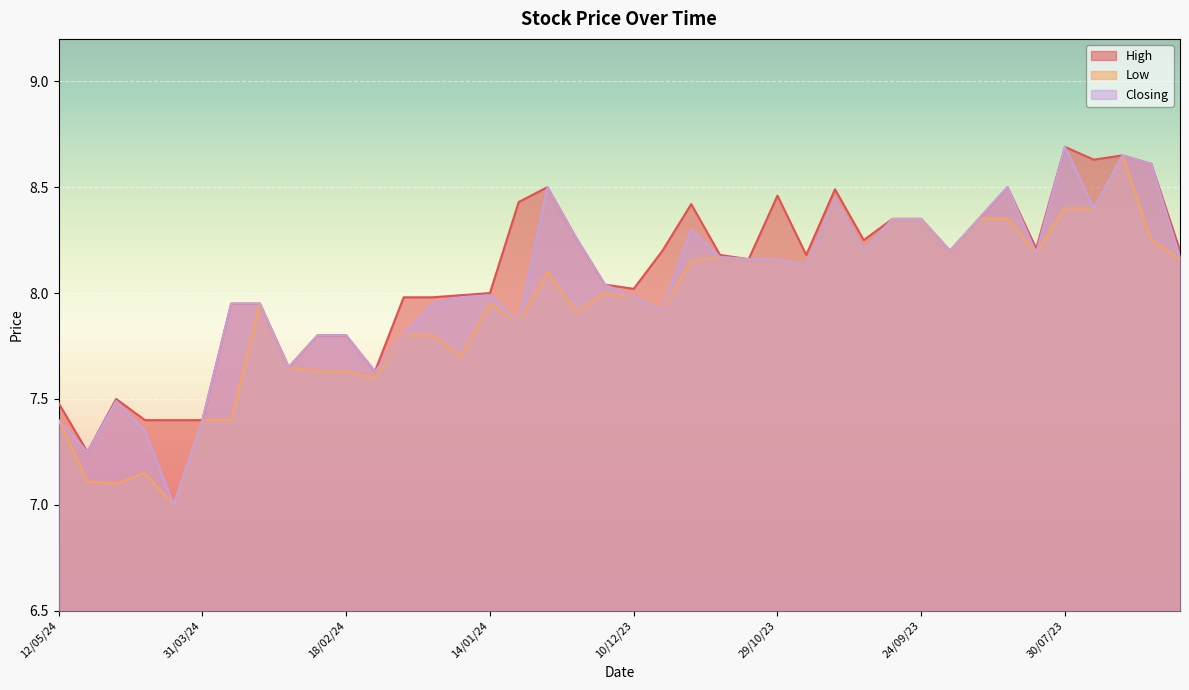

True or false: Low and High intersect in this chart.

False